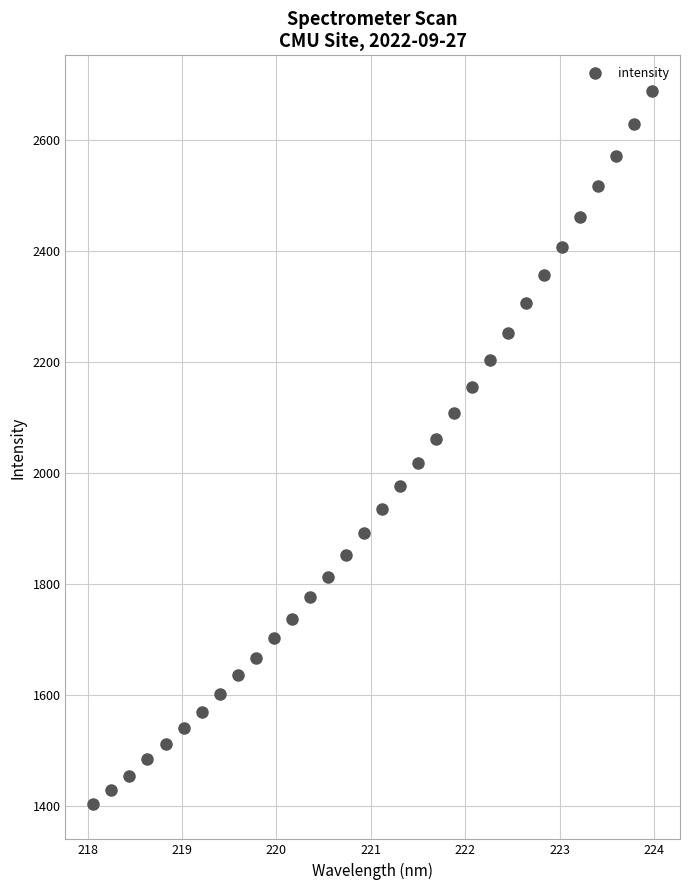

What is the range of X values (max minus min)?

5.9